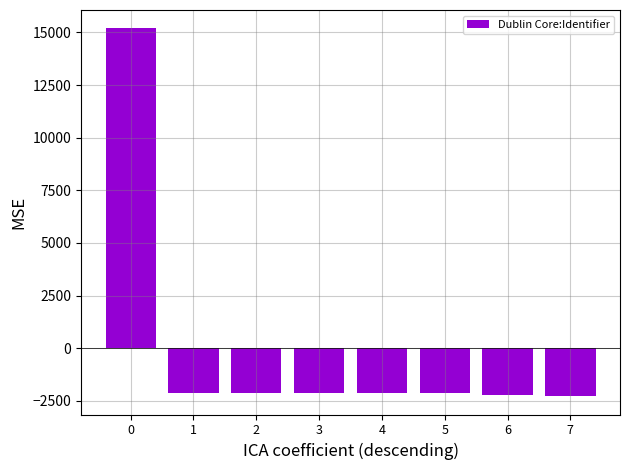

What is the sum of the values at 4 and 3?

-4278.2